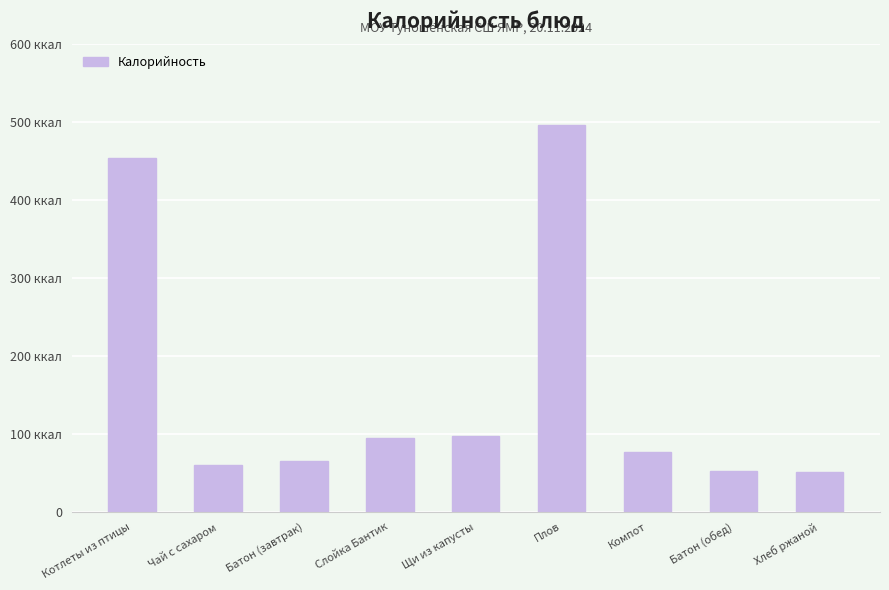

Does the chart contain any negative values?

No